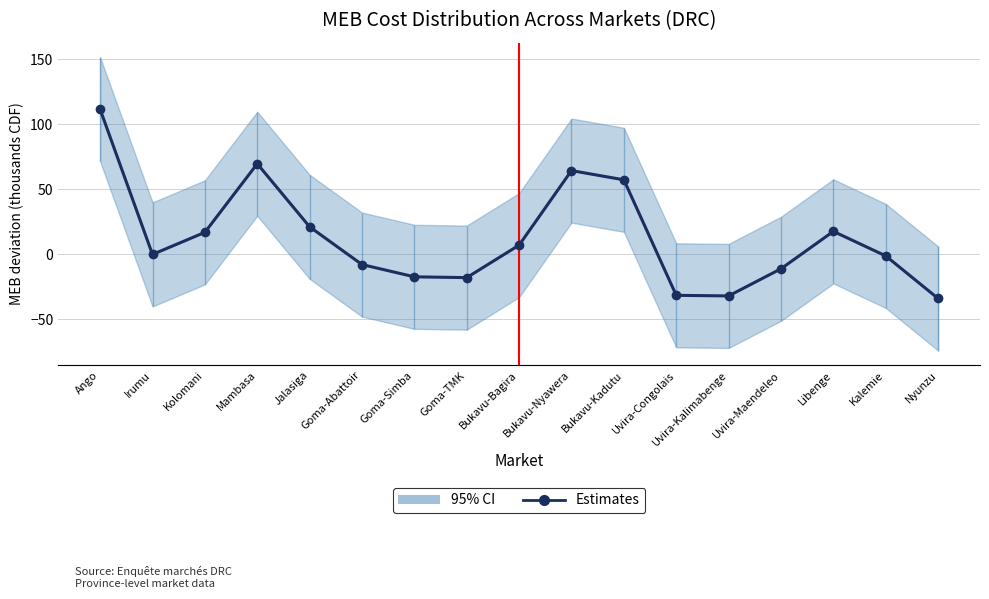

How many values exceed 0?

8